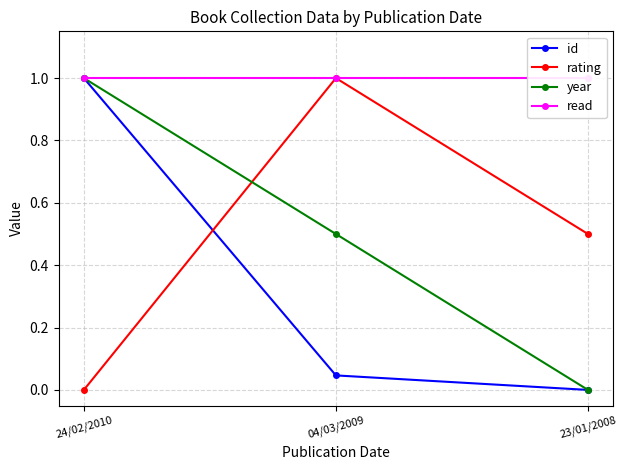

Is this an area chart (filled region under the line)?

No